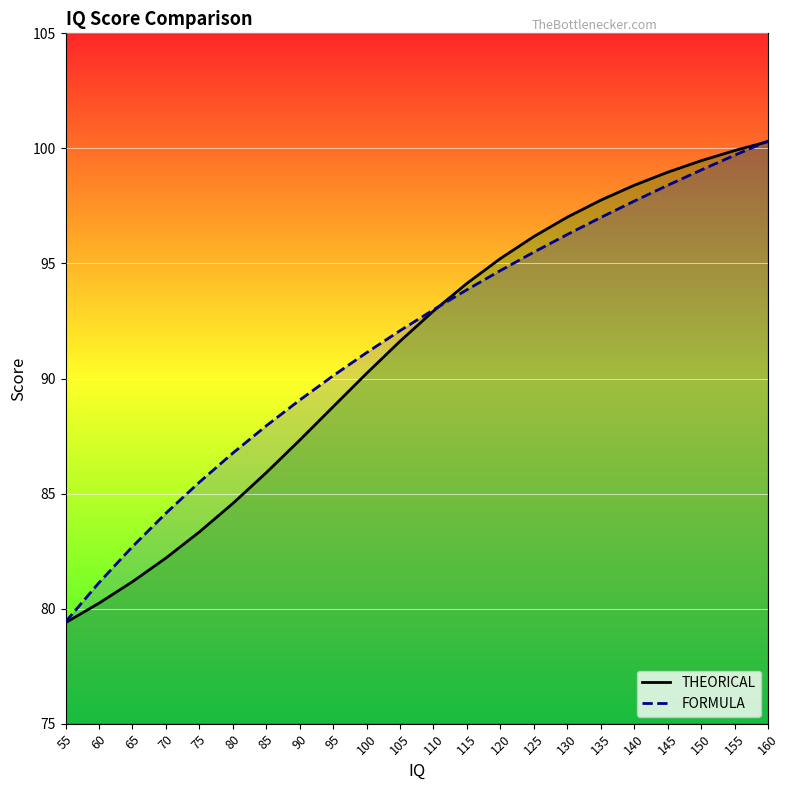

Count the number of categories in the chart.

22